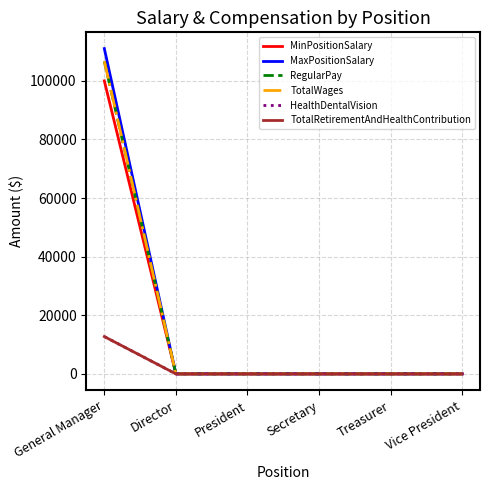

Reading right to left, transcribe all the data shown in this chart.

MinPositionSalary: 0	0	0	0	0	100000
MaxPositionSalary: 0	0	0	0	0	111000
RegularPay: 0	0	0	0	0	106667
TotalWages: 0	0	0	0	0	106667
HealthDentalVision: 0	0	0	0	0	12727
TotalRetirementAndHealthContribution: 0	0	0	0	0	12727